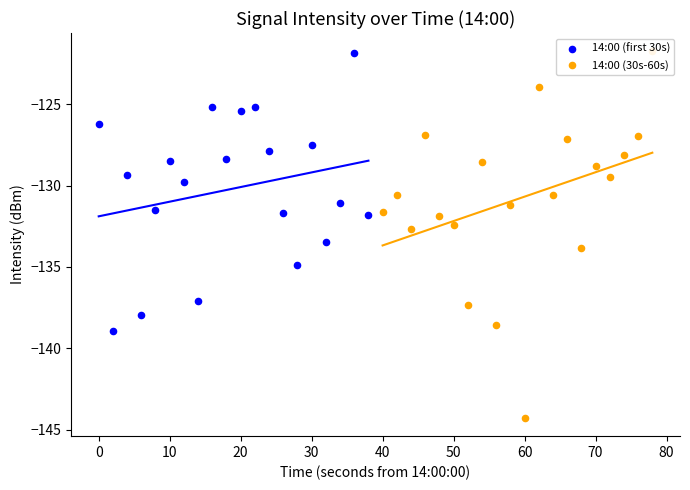

Which series has the largest Y range (max minus min)?

14:00 (30s-60s)